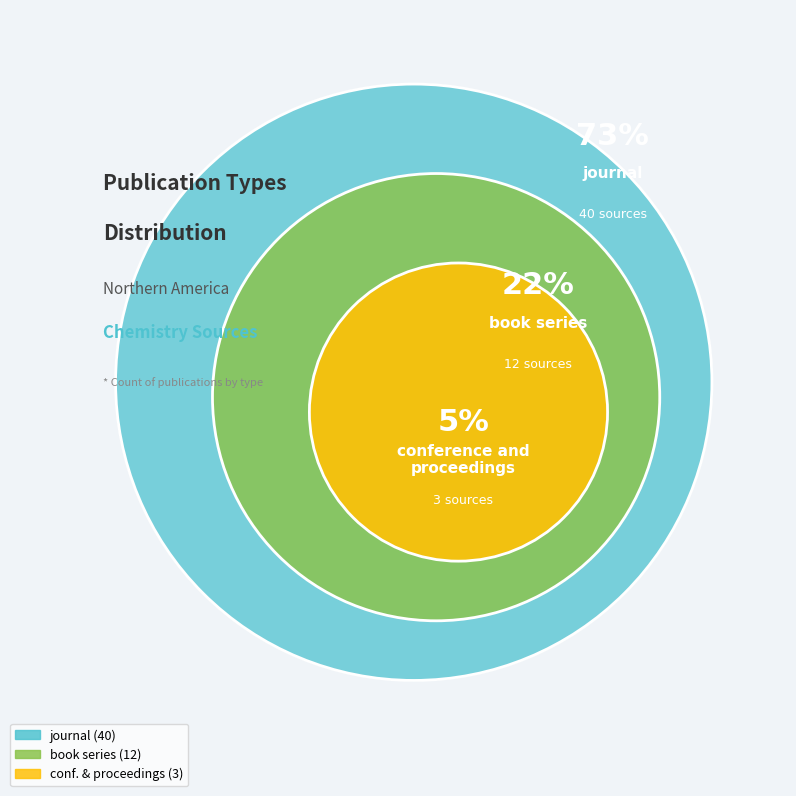

Is it true that book series is 22% of the pie?

True